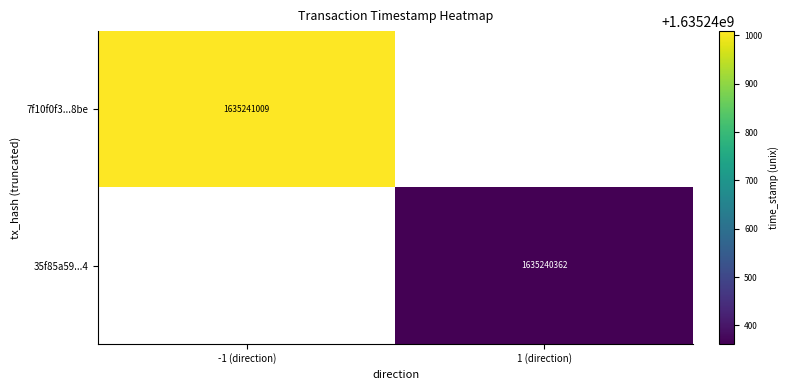

Reading left to right, list all the values displayed in this chart.

7f10f0f398494664dcc8b7d84c7dd74c116d8be: -1	1635241009
35f85a592acabba937ac2997c98d7de12d5e5d4: 1	1635240362